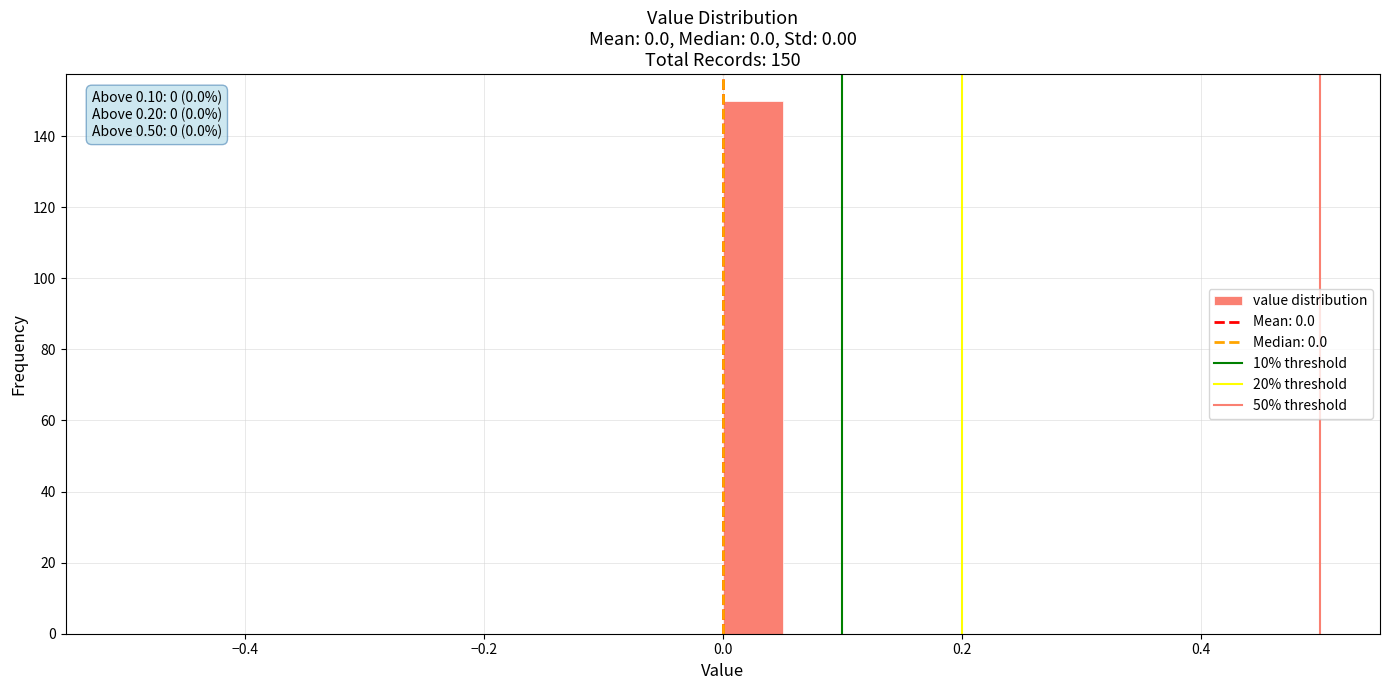

Around what value on the x-axis is the tallest bar? Give the approximate position of its centre, as read against the axis.

0.02